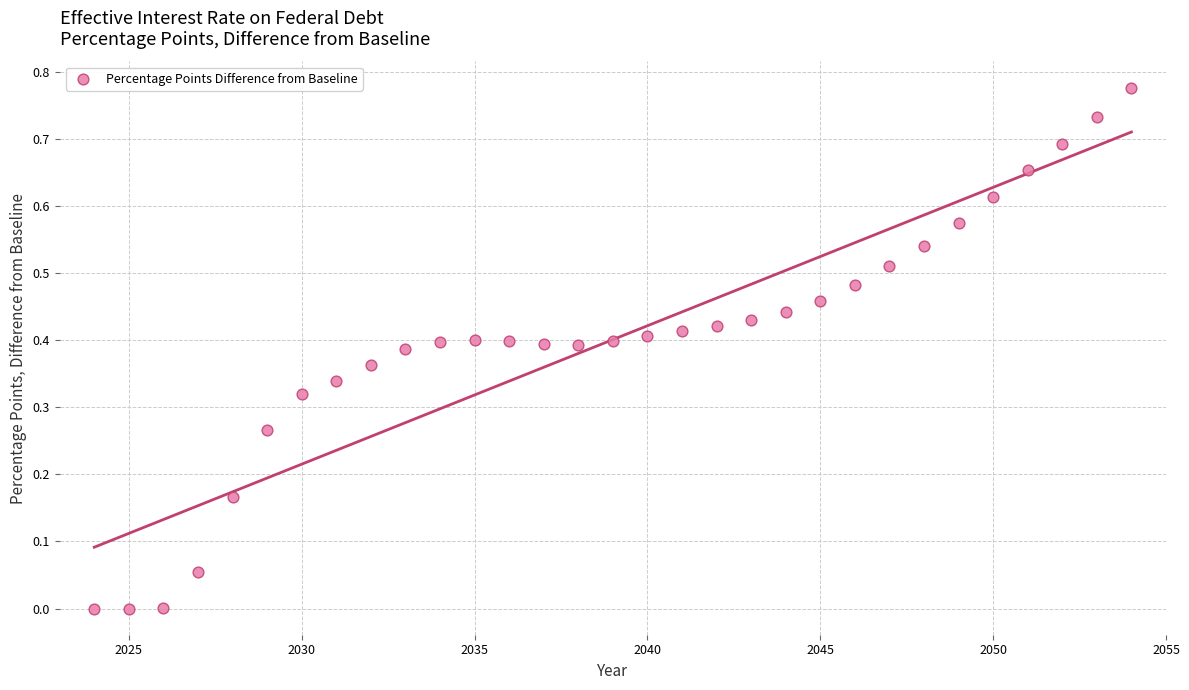

What is the range of X values (max minus min)?

30.0